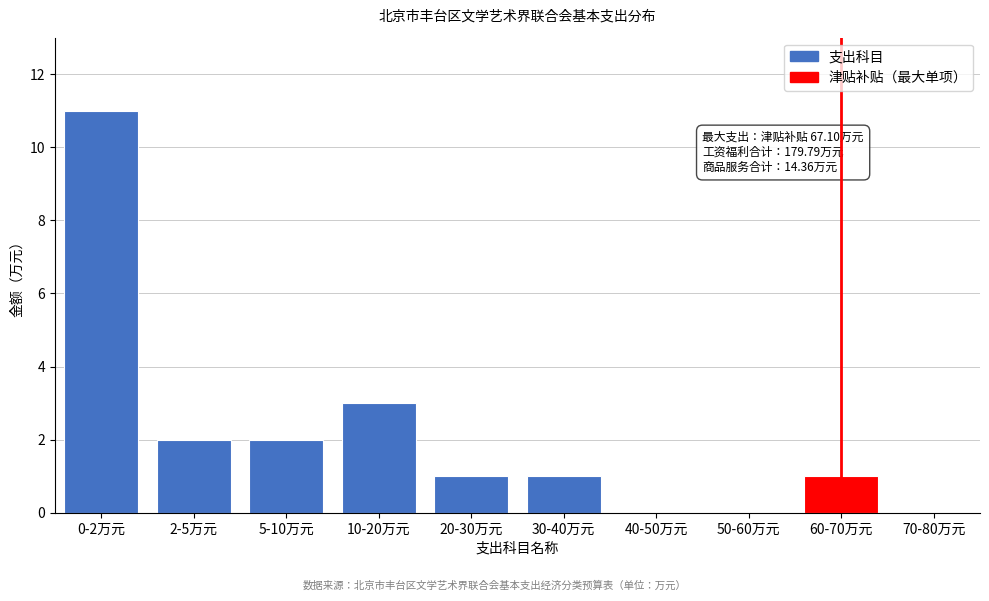

Reading right to left, what are all the values shown in this chart?

70-80万元=0	60-70万元=1	50-60万元=0	40-50万元=0	30-40万元=1	20-30万元=1	10-20万元=3	5-10万元=2	2-5万元=2	0-2万元=11